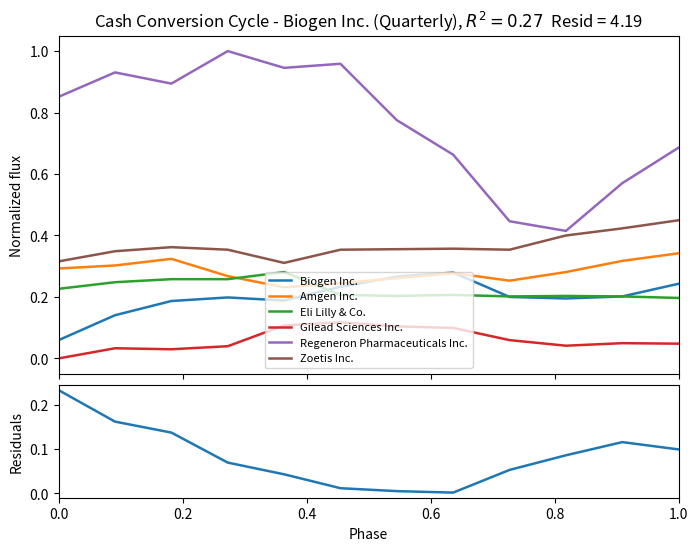

At how many categories does at least one series exceed 0?

12